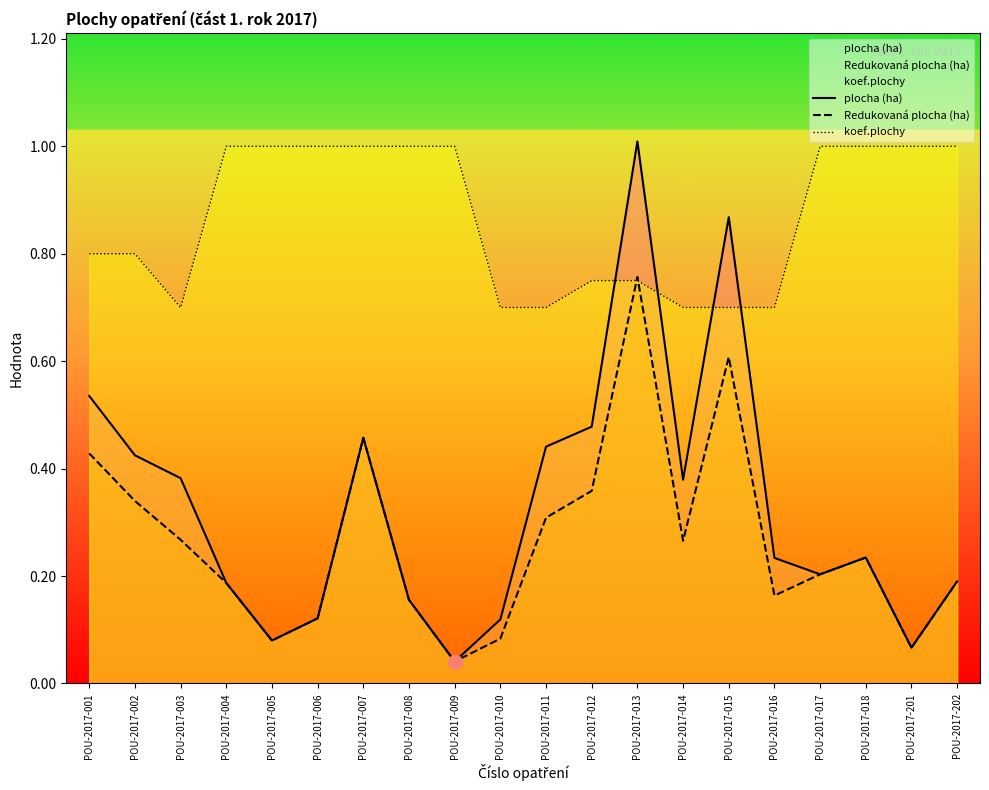

Is the value of Redukovaná plocha (ha) at POU-2017-013 greater than the value of koef.plochy at POU-2017-016?

Yes